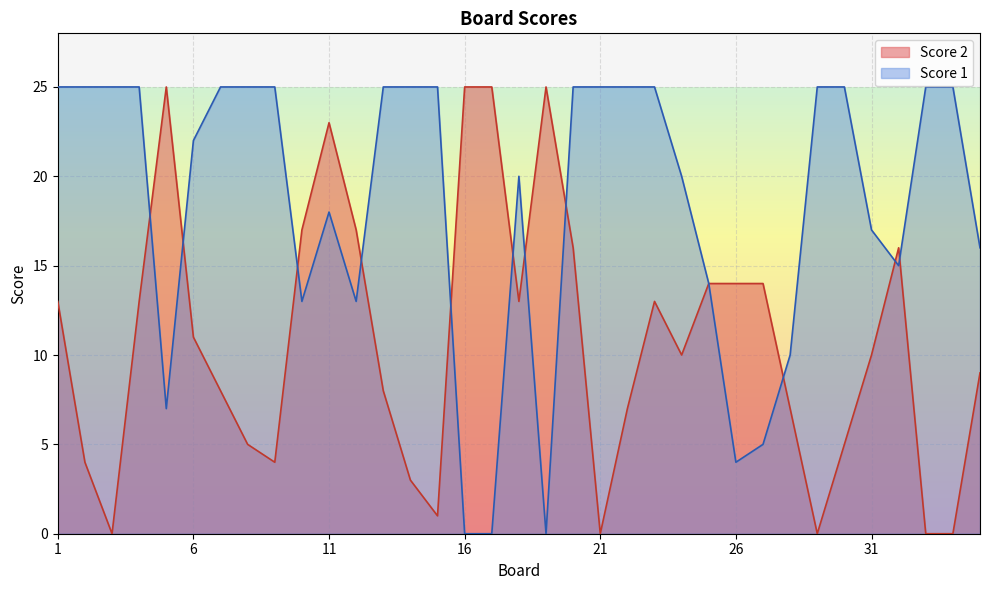

How many lines are shown in the chart?

2